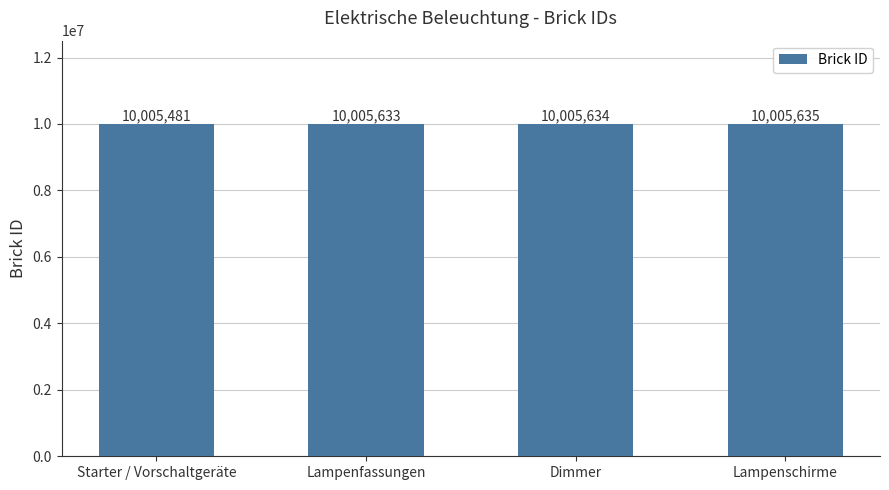

What is the label of the 3rd bar from the right?

Lampenfassungen